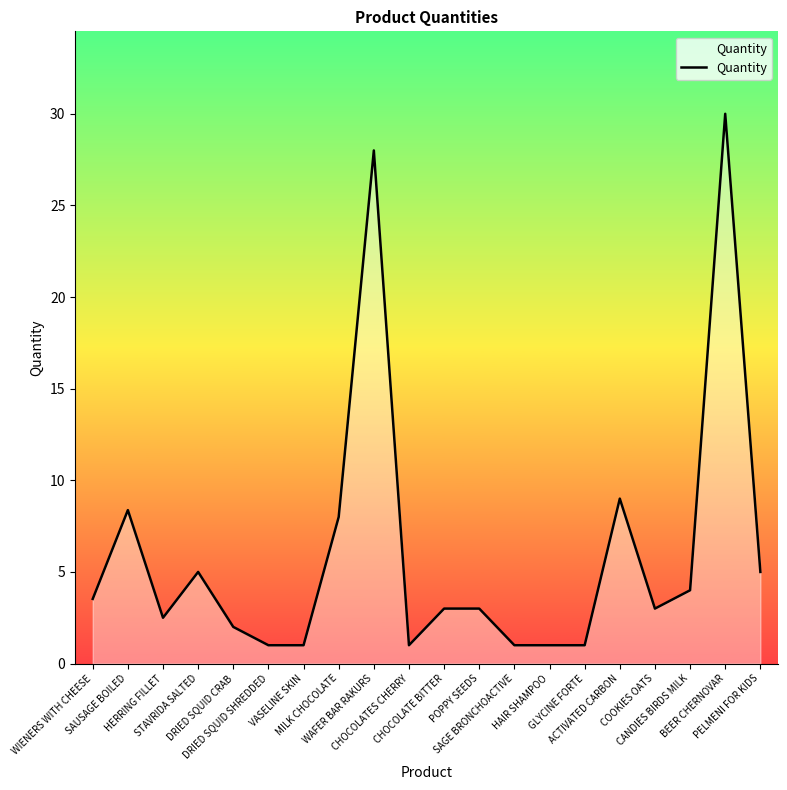

What is the difference between the maximum and minimum values?

29.0